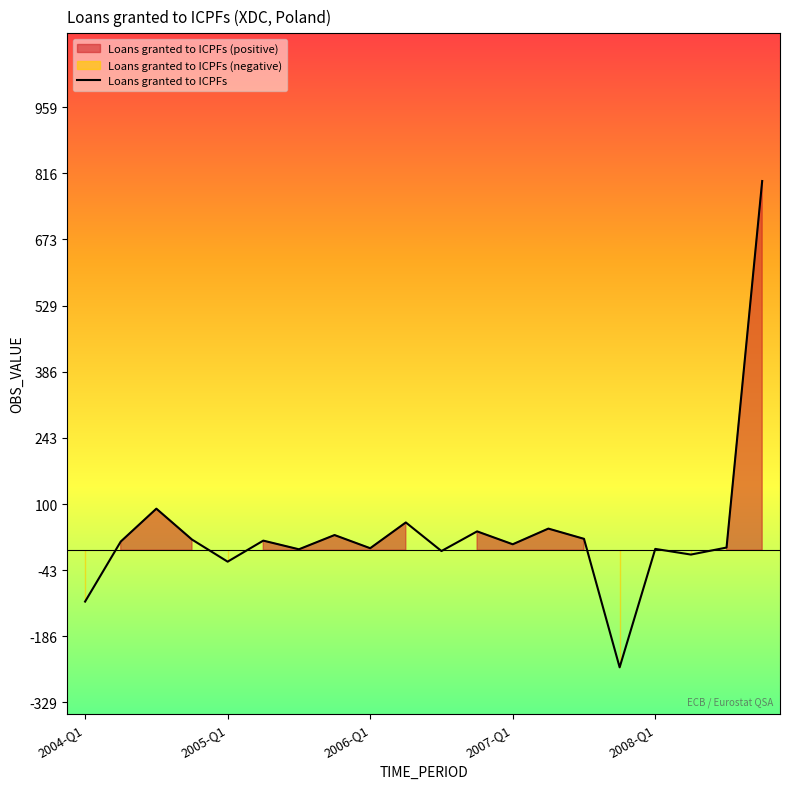

What position from the right is 13?

7